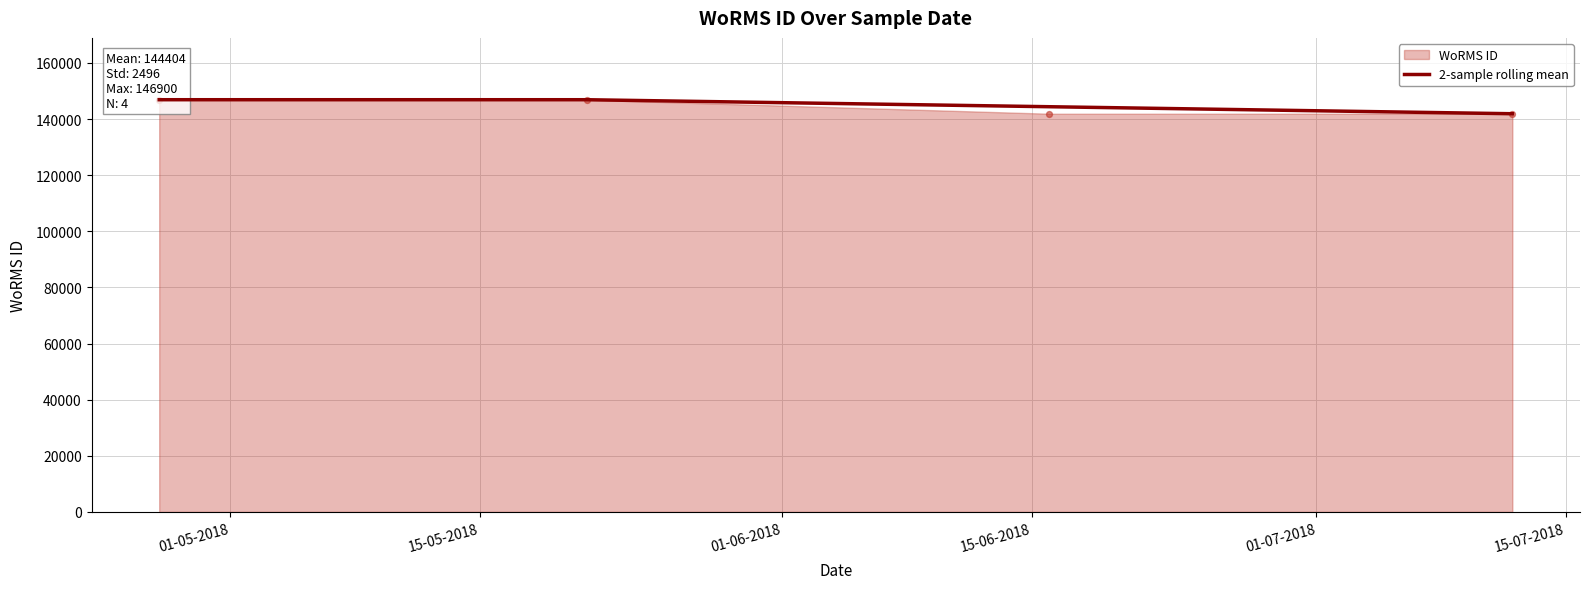

Approximately how many times larger is the value at 01-06-2018 compared to 15-06-2018?

1.0